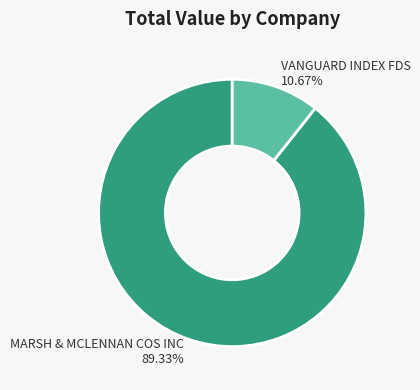

Which category accounts for the majority?

MARSH & MCLENNAN COS INC